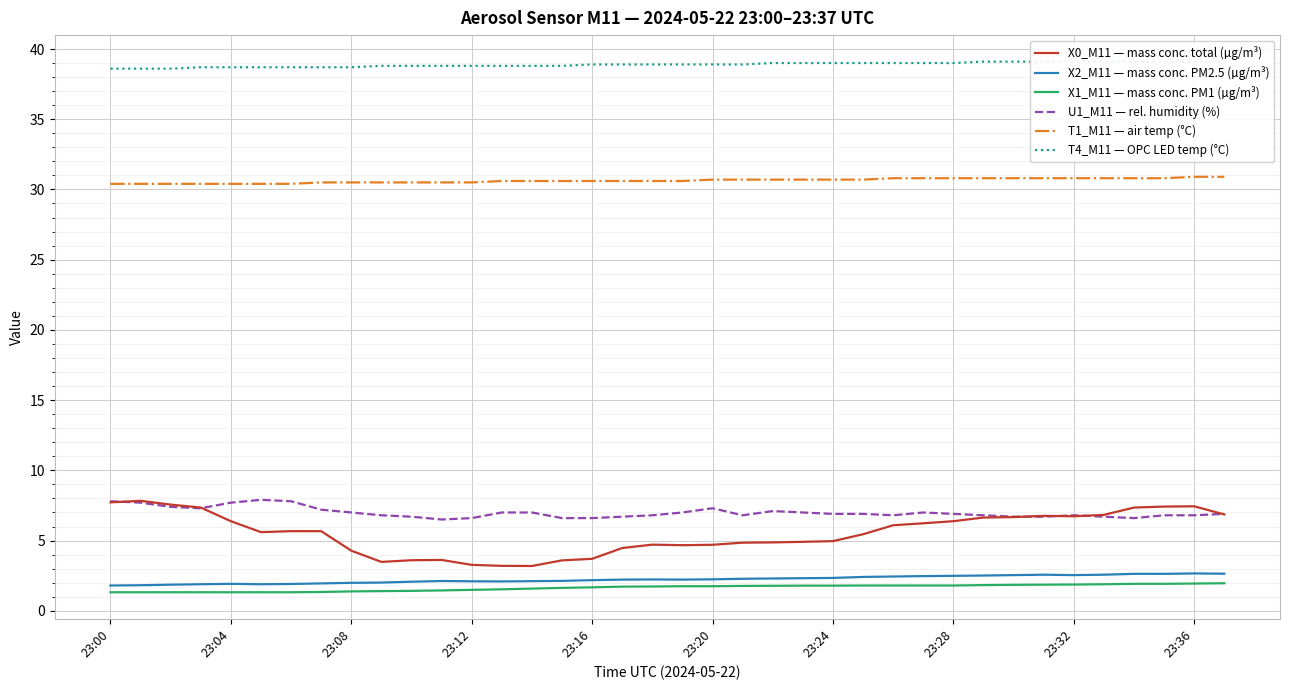

What is the difference between the second highest and minimum values in the U1_M11 — rel. humidity (%) series?

1.3